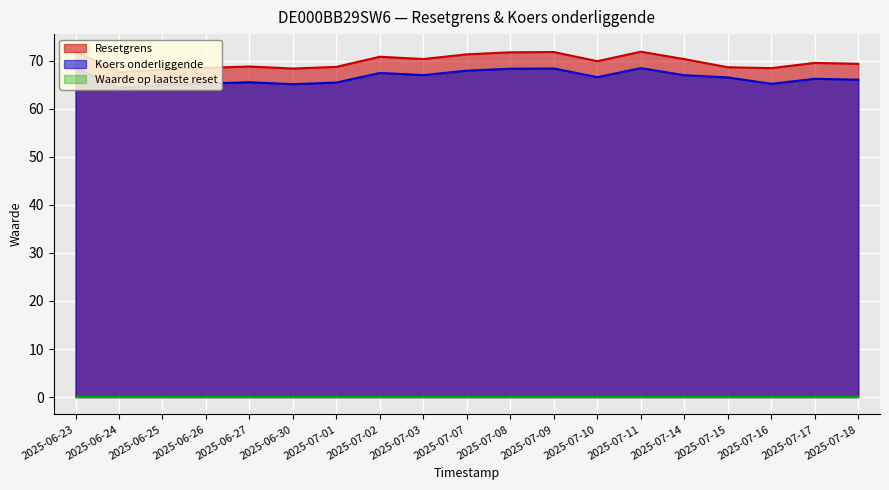

True or false: Koers onderliggende and Resetgrens intersect in this chart.

False